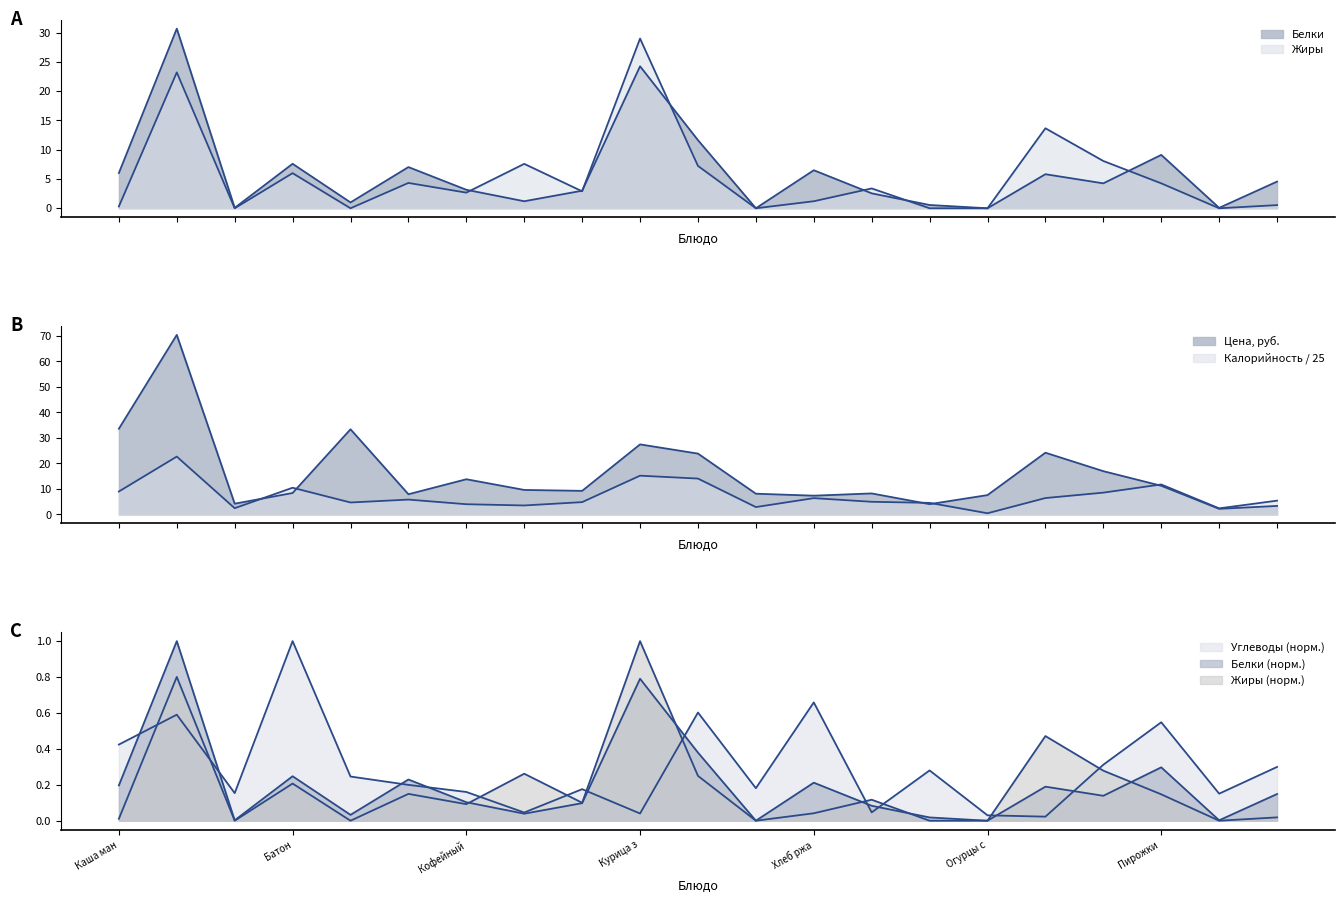

What is the difference between the highest and lowest values at Хлеб ржа?

7.2